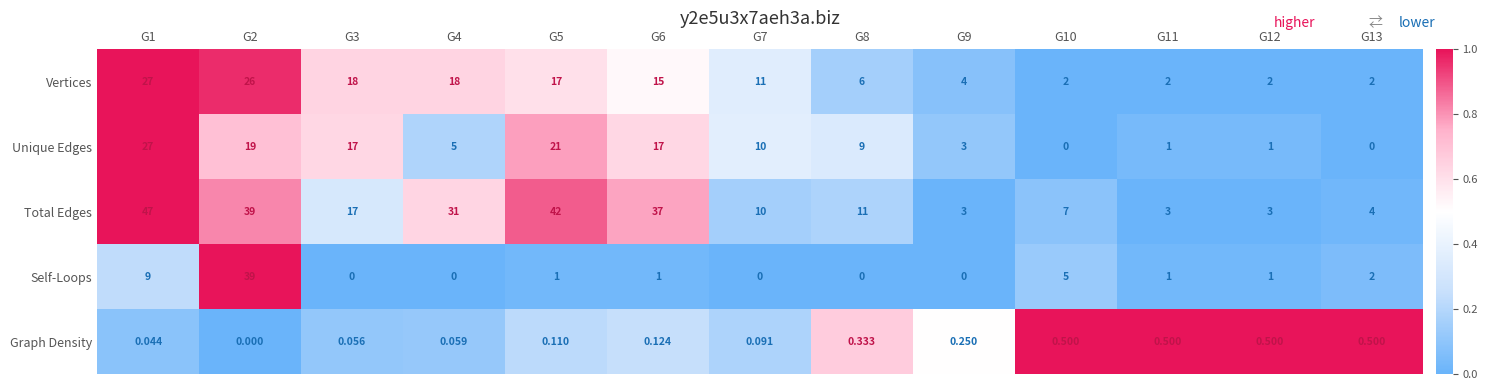

Is the value of Self-Loops at G5 greater than the value of Vertices at G11?

No